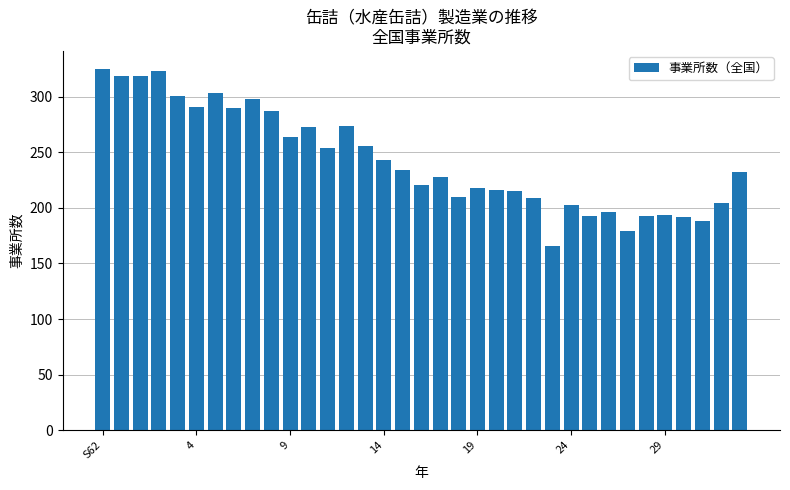

What is the maximum value shown in the chart?

325